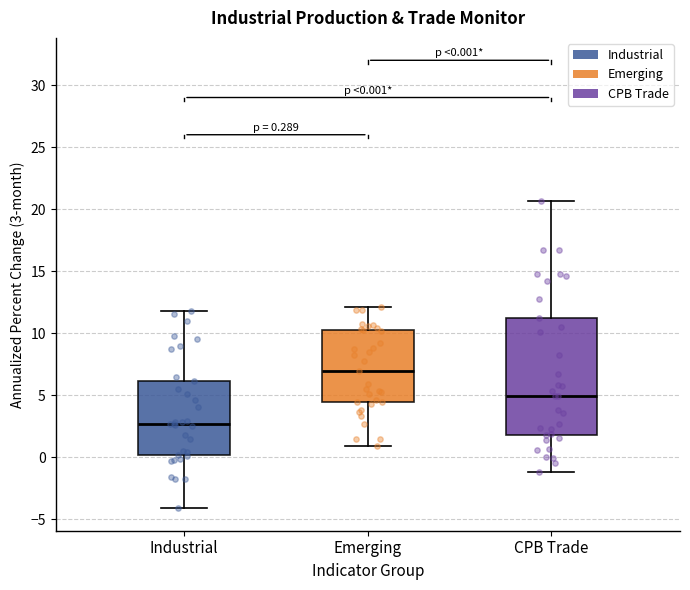

Which box's median line is the highest?

Emerging